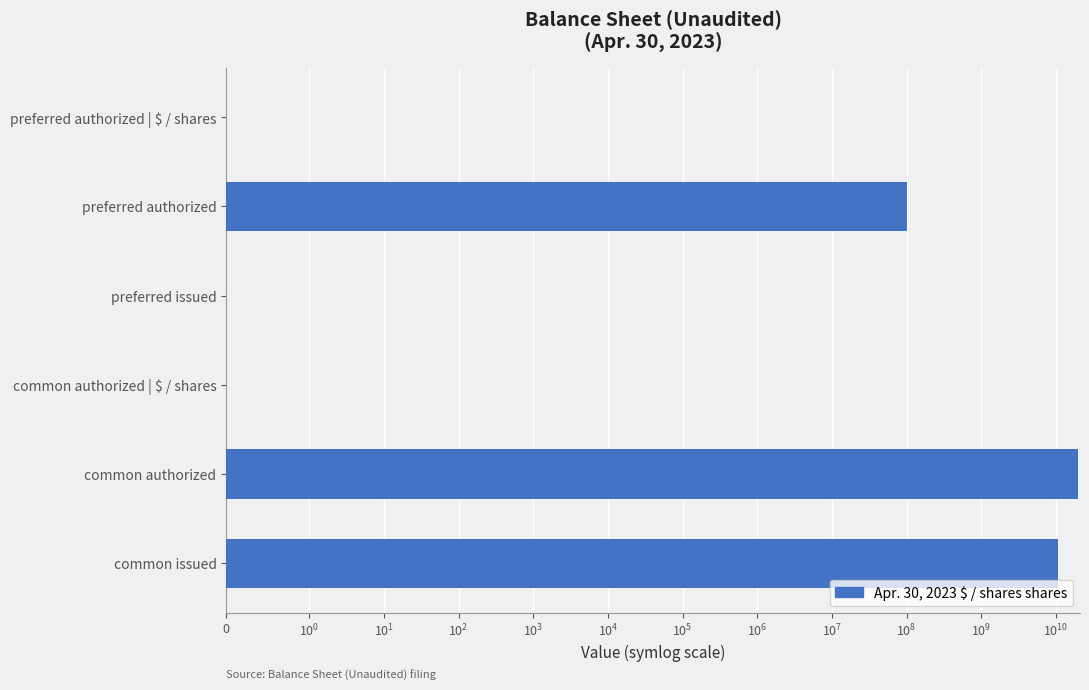

How many values exceed 100000000?

2